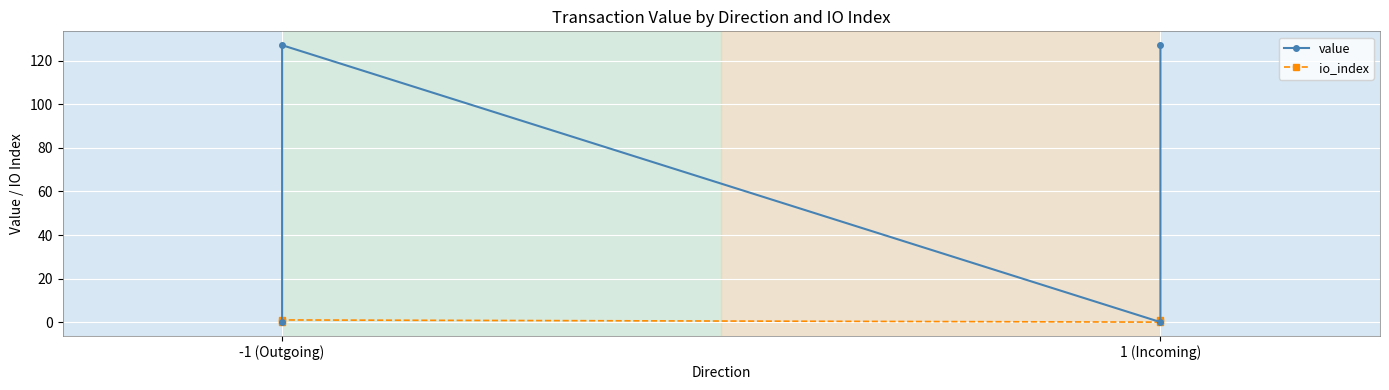

What is the difference between the highest and lowest values at 1 (Incoming)?

126.2